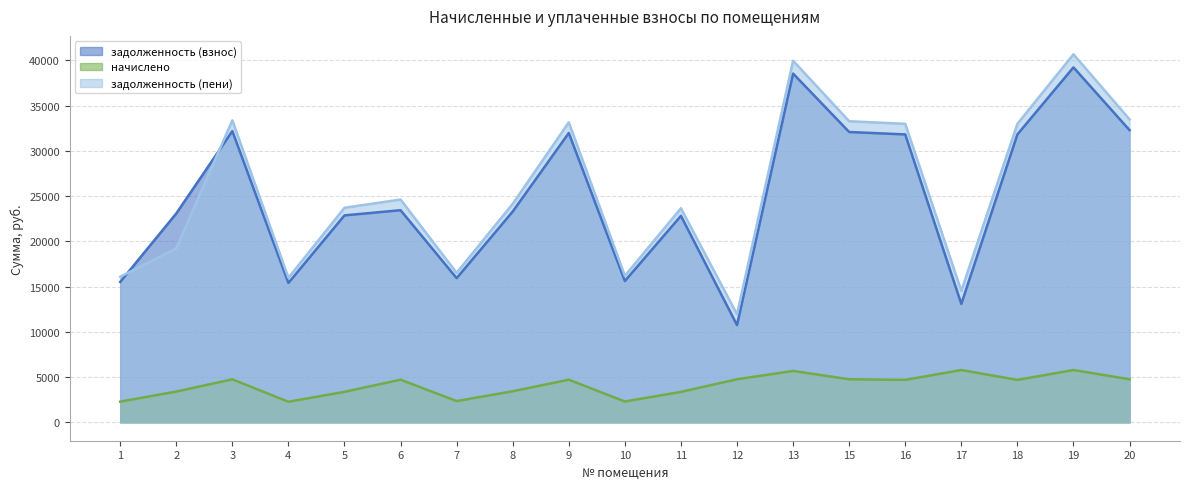

Rank the series at 9 from highest to lowest value.

задолженность (пени), задолженность (взнос), начислено